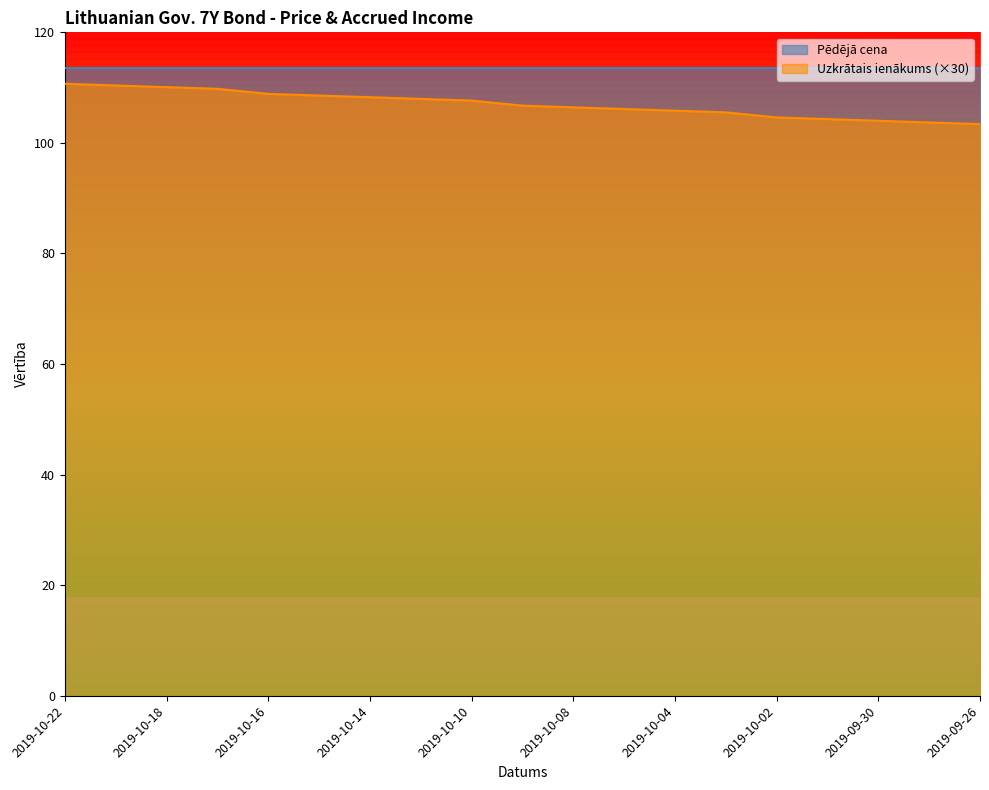

The chart shows a value of 22.8 at 2019-10-17. True or false?

False